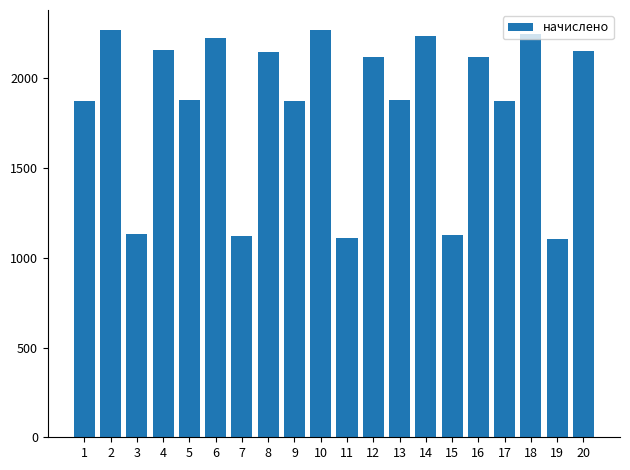

What is the difference between the maximum and minimum values?

1161.4